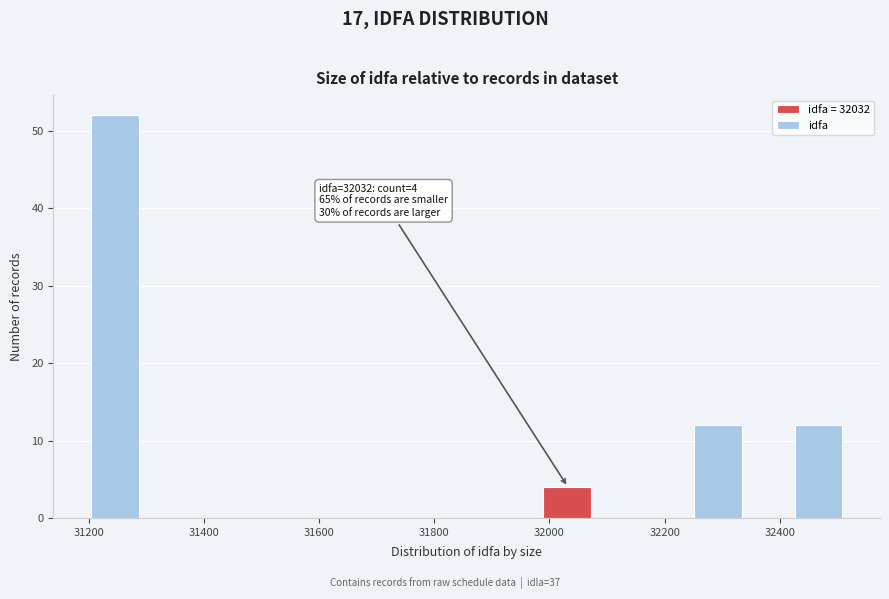

Over which range of the x-axis is the bar tallest?

31200 to 31300